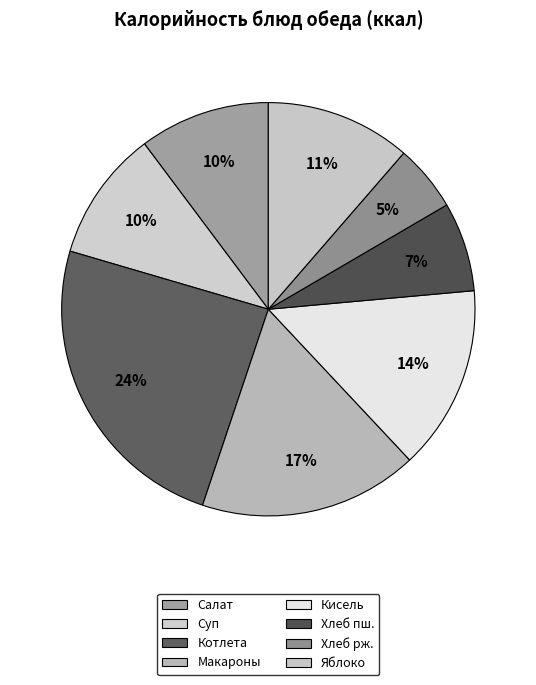

To the nearest percent, what percentage of the pie is Котлета?

24%